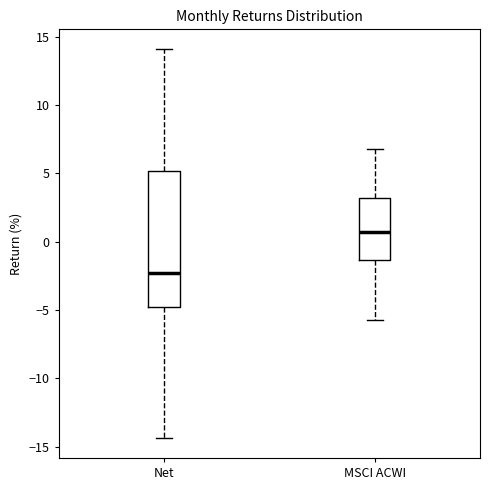

Where does the median line of the box for Net sit on the y-axis? The values are not printed on the chart, so give them approximately, as read against the axis.

-2.5